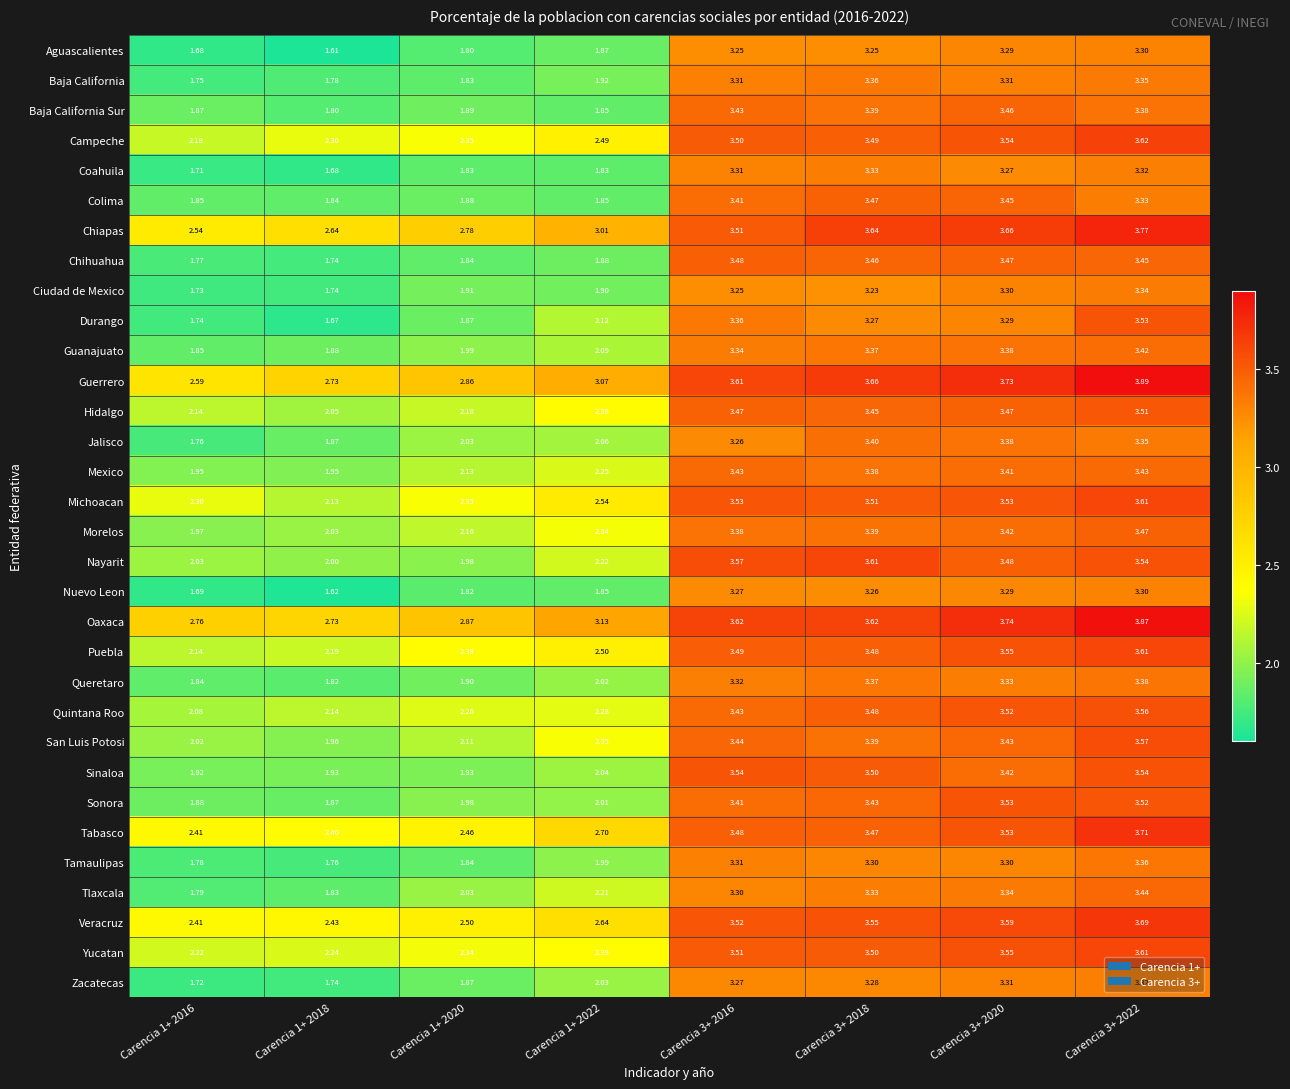

Which series has the largest total across all categories?

Oaxaca